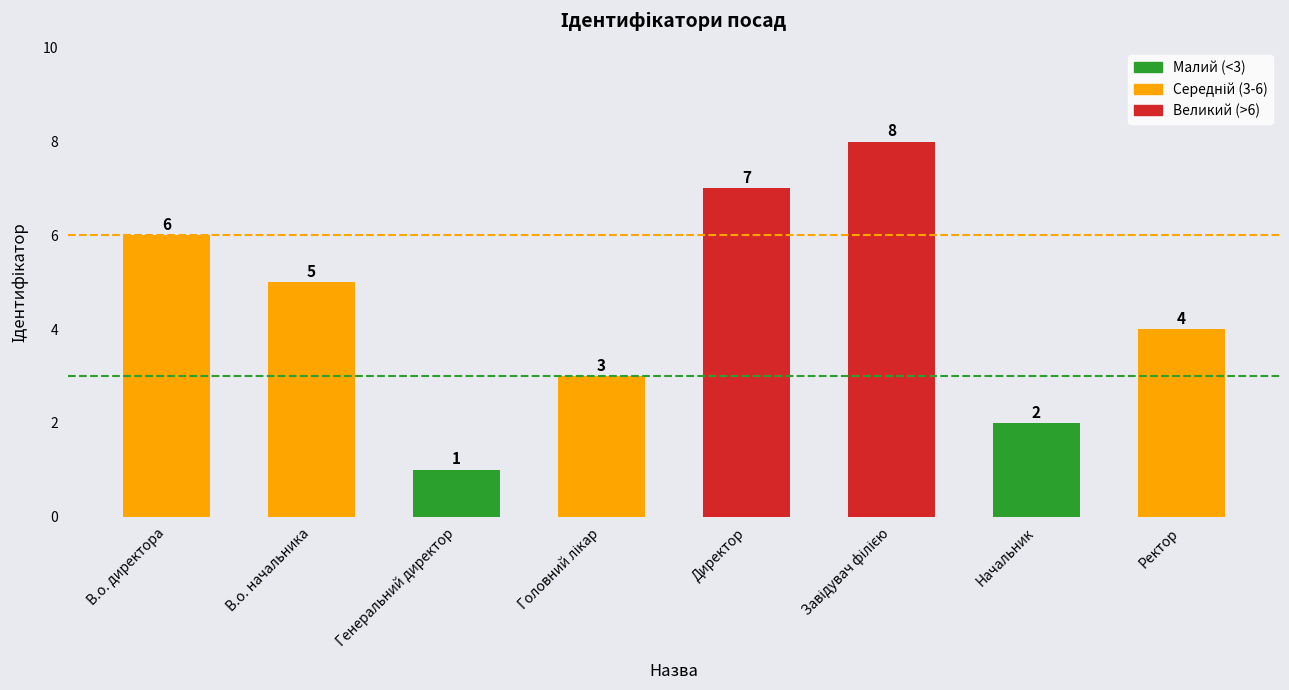

What position from the right is Директор?

4